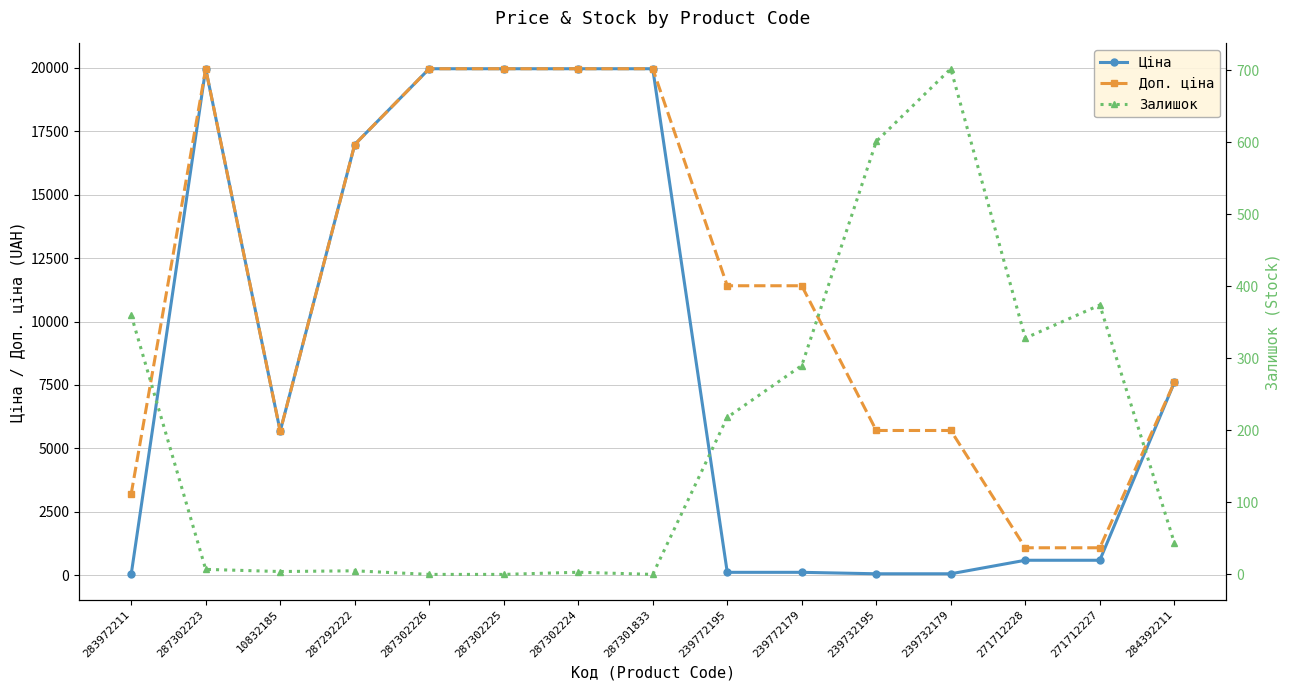

What is the sum of all Доп. ціна values?

169665.8